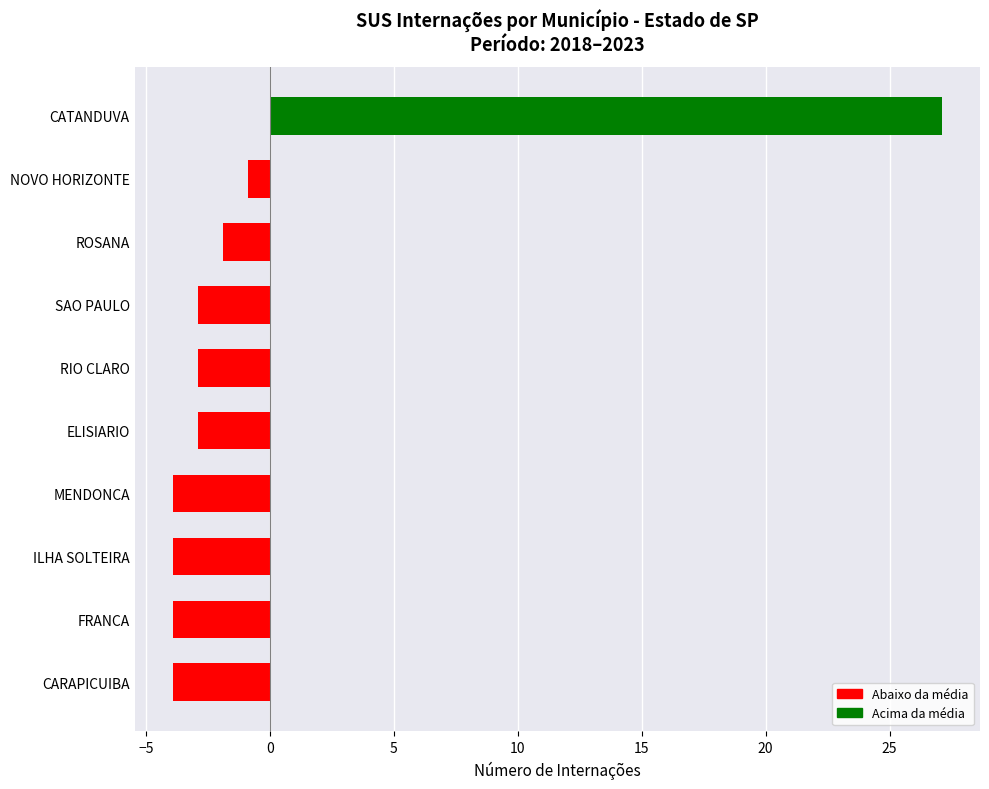

How many negative values are there?

9